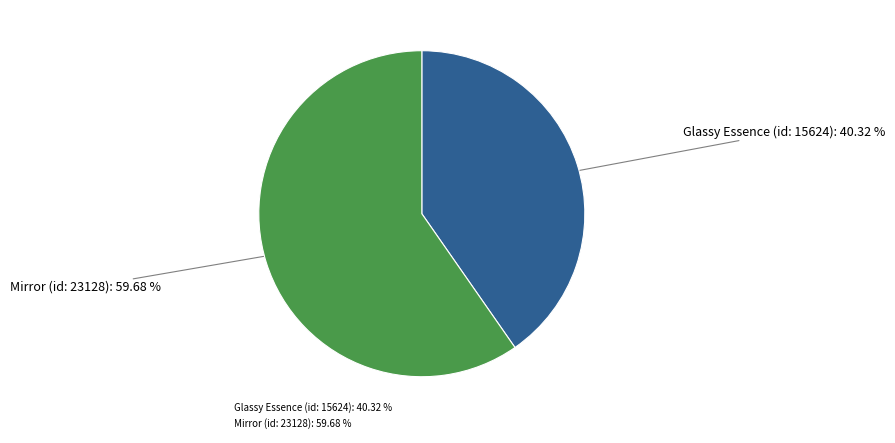

Which slice is the largest?

Mirror (id: 23128)